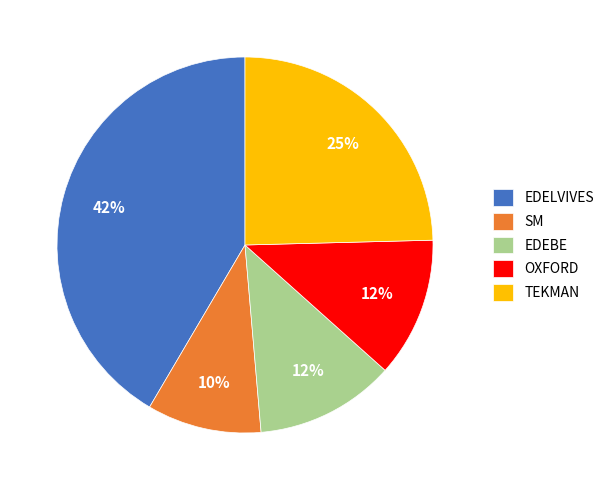

To the nearest percent, what is the average slice percentage?

20%